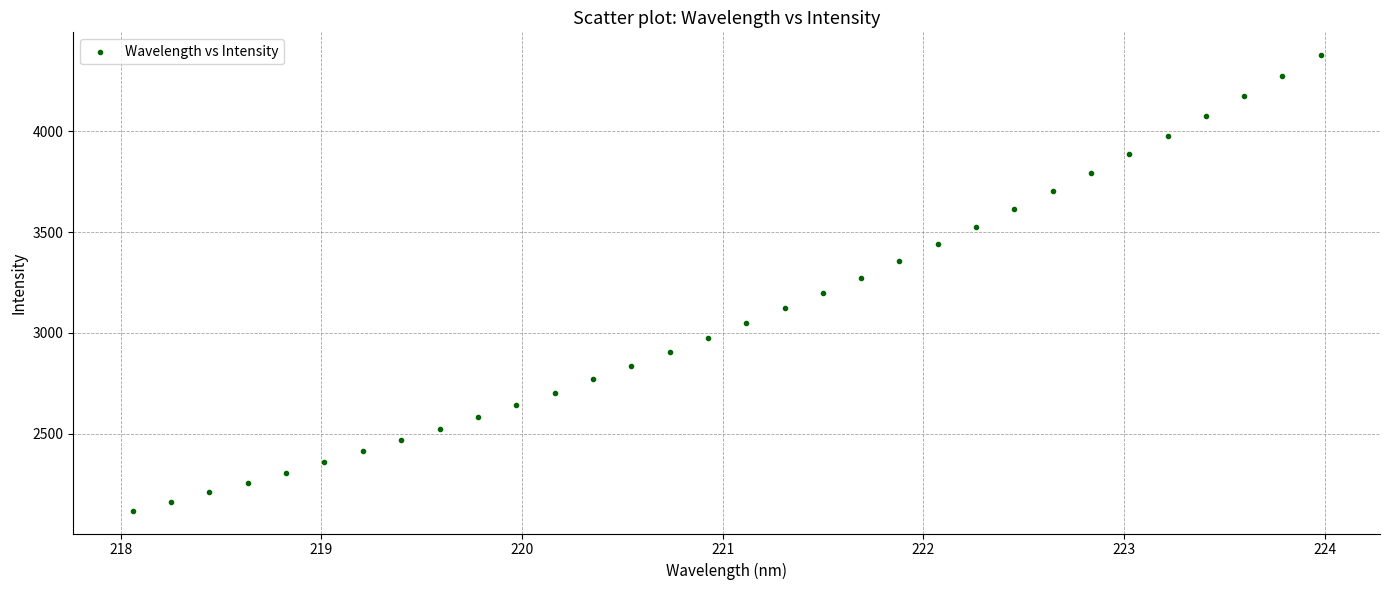

What is the range of Y values (max minus min)?

2262.7